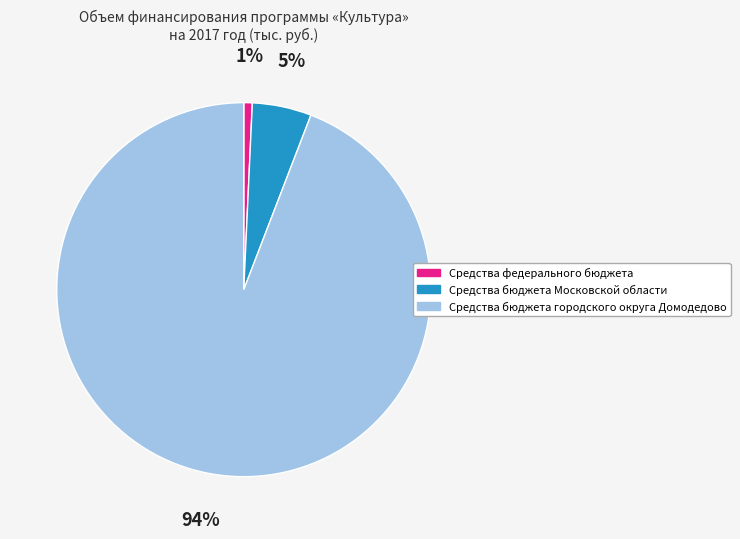

To the nearest percent, what percentage of the pie is Средства бюджета Московской области?

5%